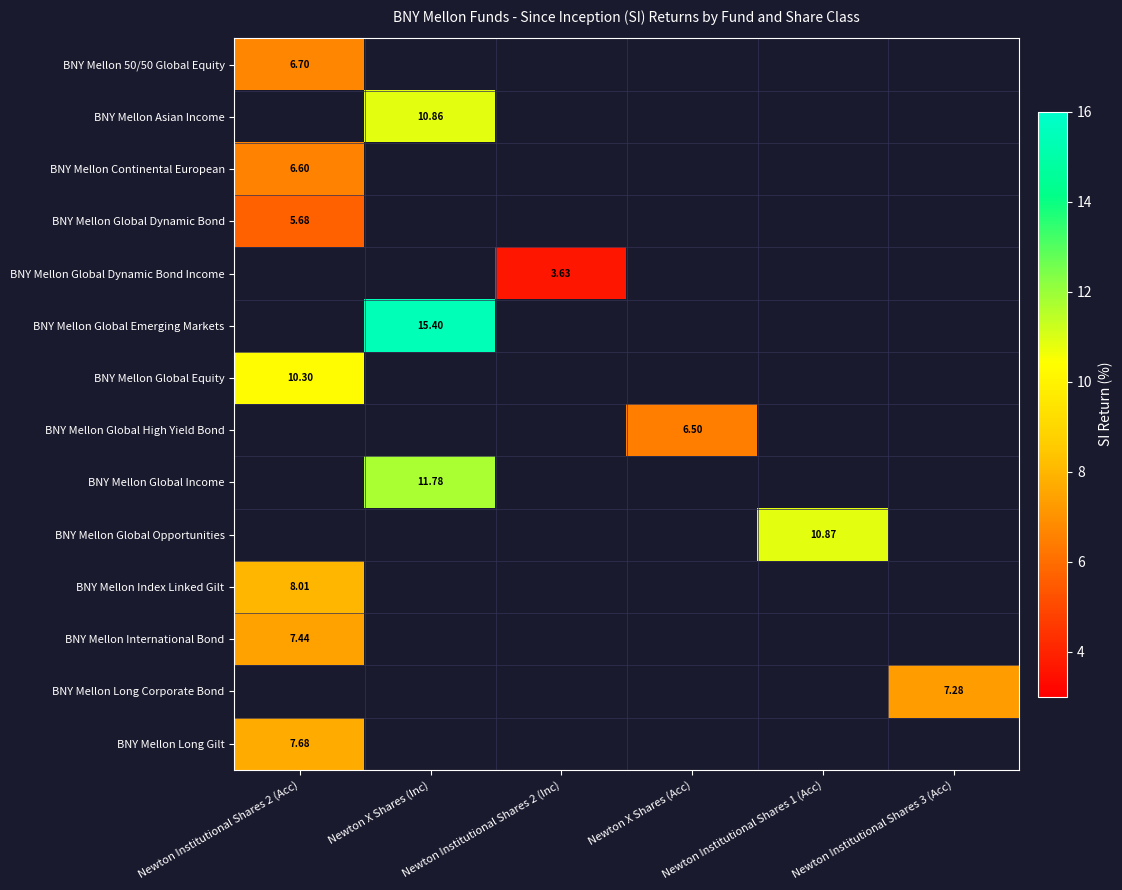

At how many categories does at least one series exceed 14?

1